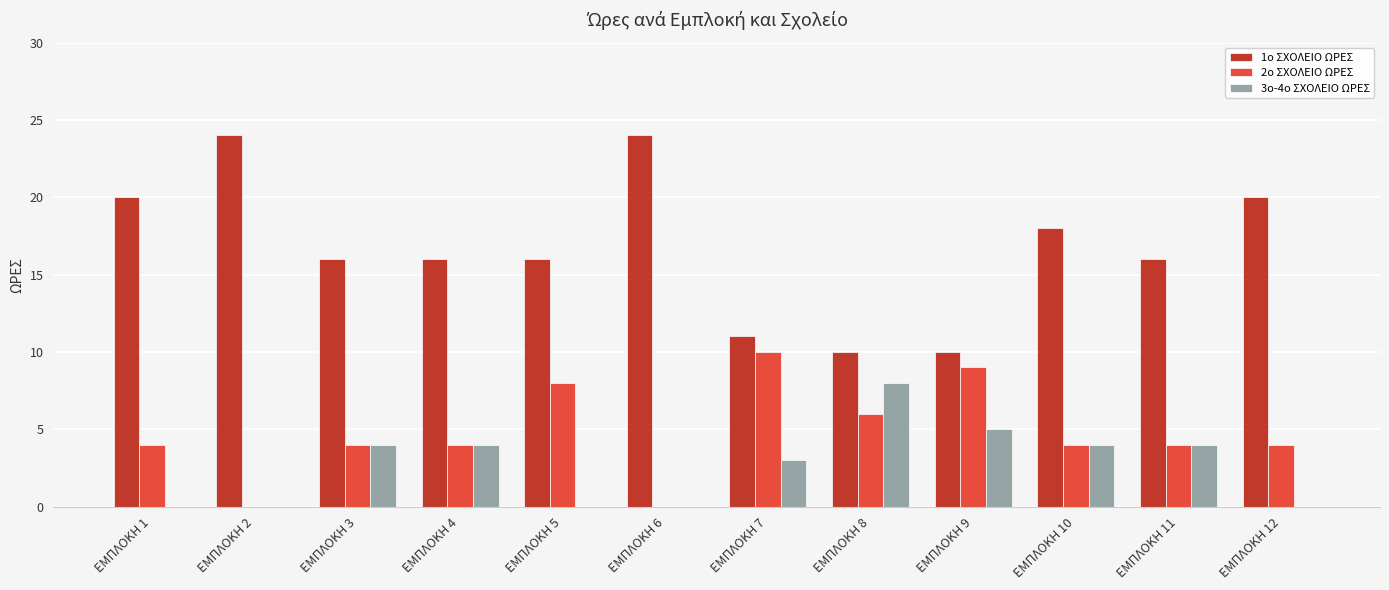

How many categories are shown in the chart?

12